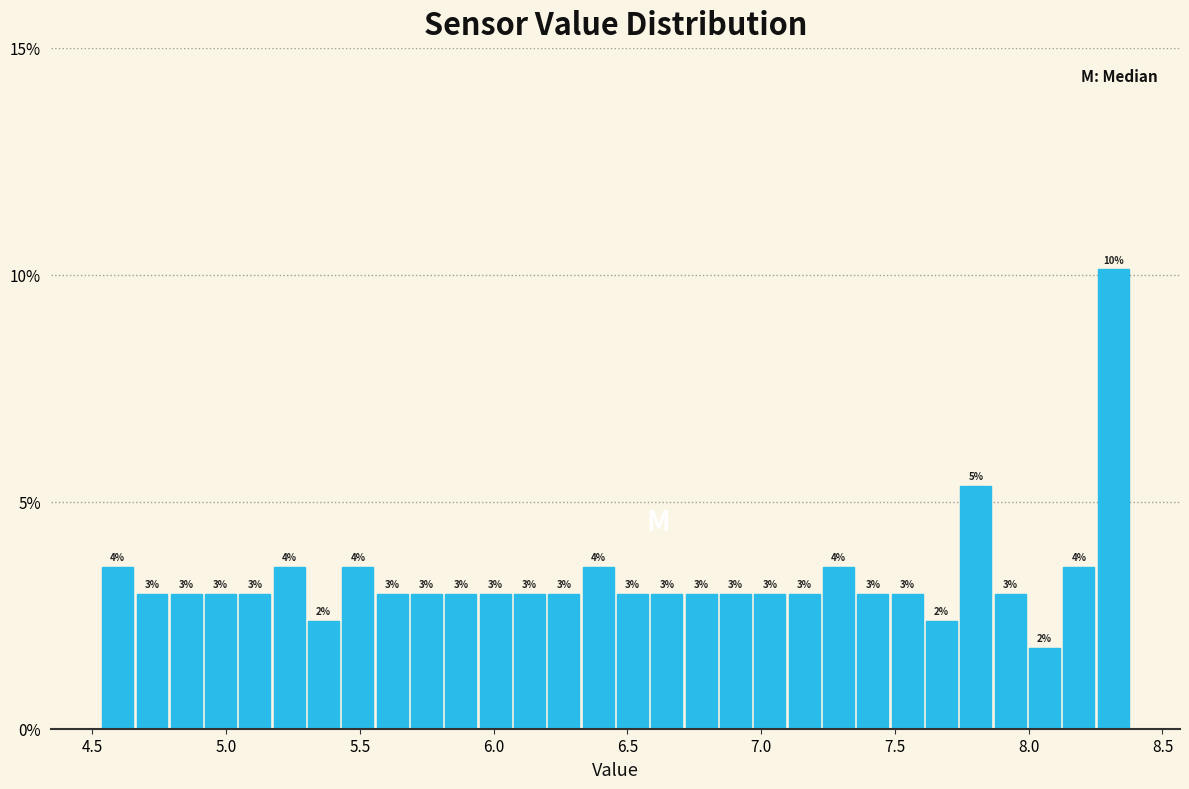

Around what value on the x-axis is the tallest bar? Give the approximate position of its centre, as read against the axis.

8.30